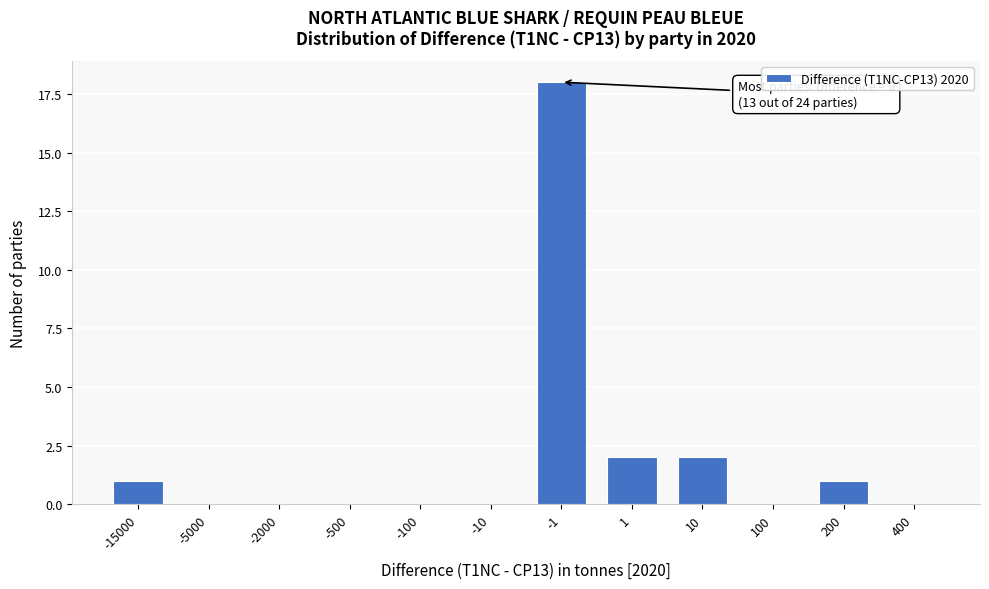

Reading left to right, extract all data points from this chart.

-15000=1	-5000=0	-2000=0	-500=0	-100=0	-10=0	-1=18	1=2	10=2	100=0	200=1	400=0